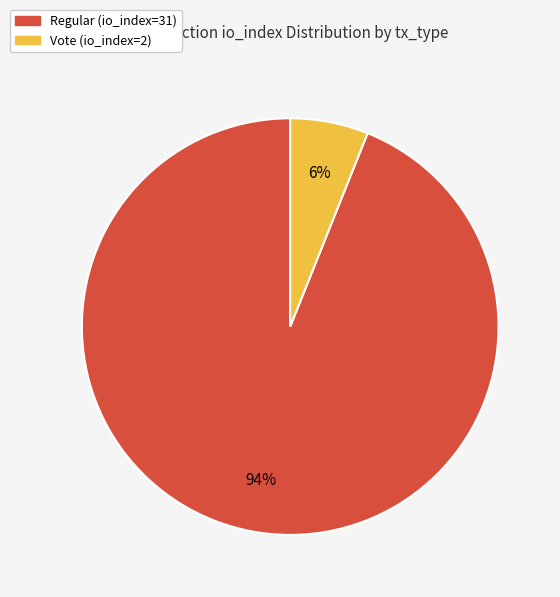

What is the smallest slice in the pie chart?

Vote (io_index=2)